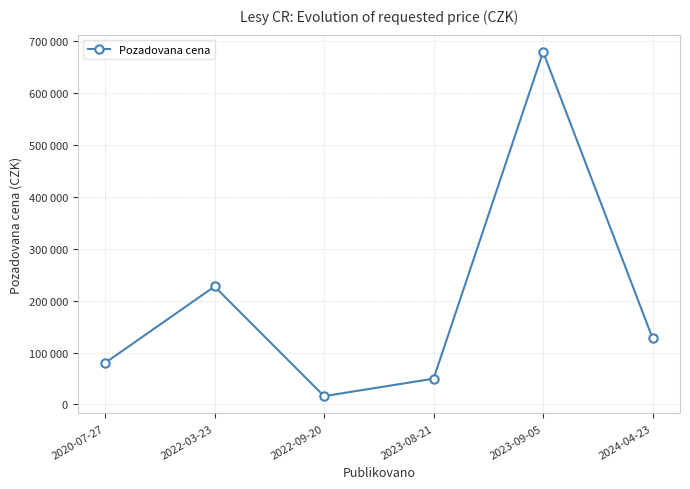

Where does the data first go above 127500?

2022-03-23